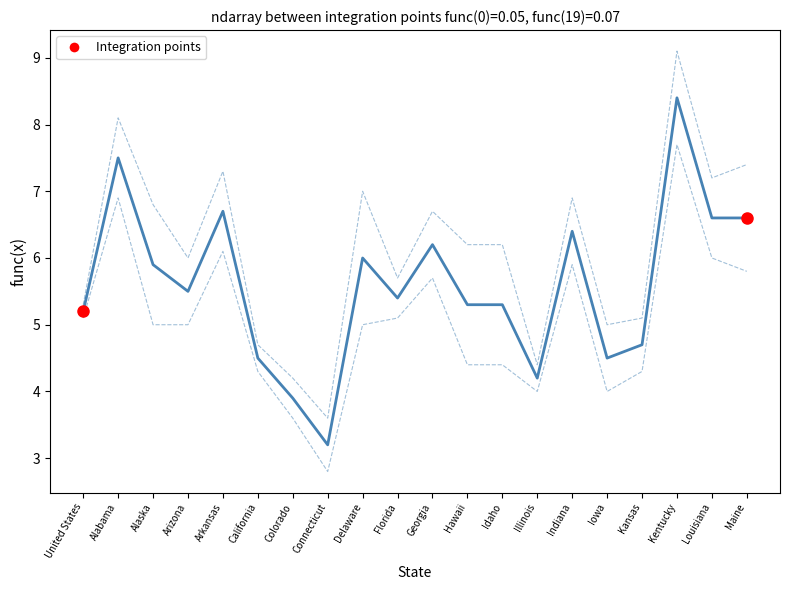

True or false: 90% CI Upper 2018 and 90% CI Lower 2018 cross at least once.

False